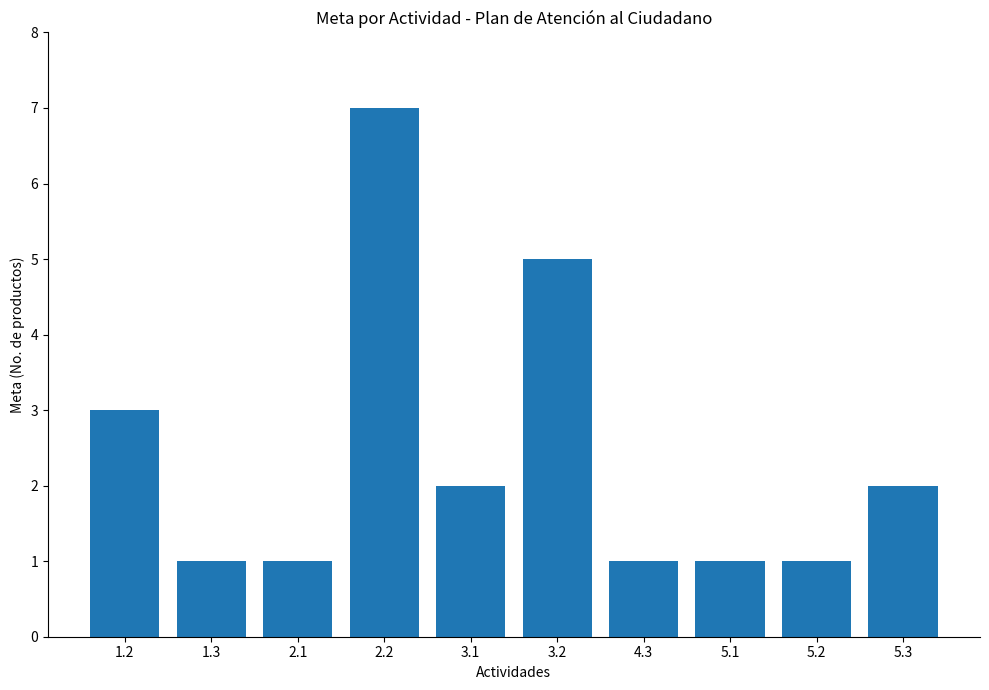

What is the ratio of the value at 5.3 to the value at 3.2?

0.4